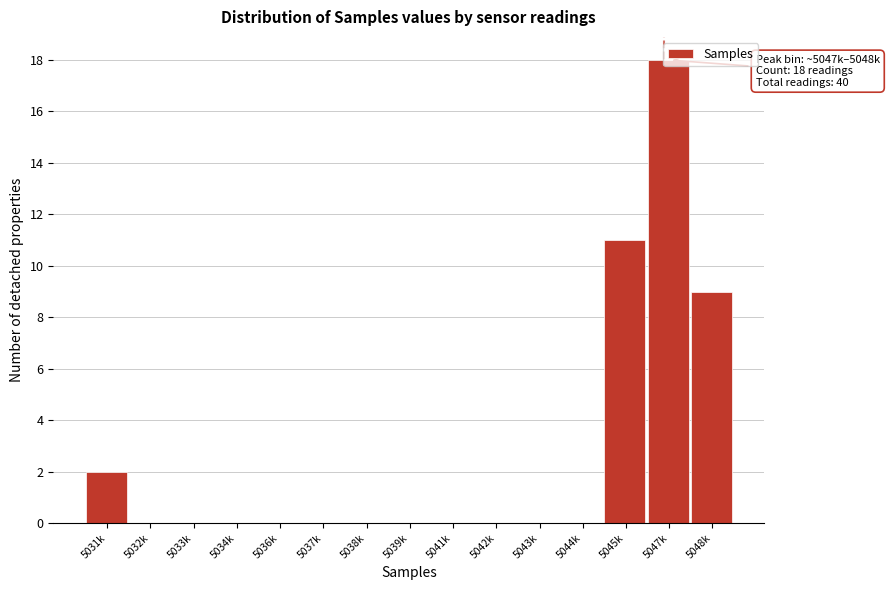

At which category does the chart reach its peak across all series?

5047k